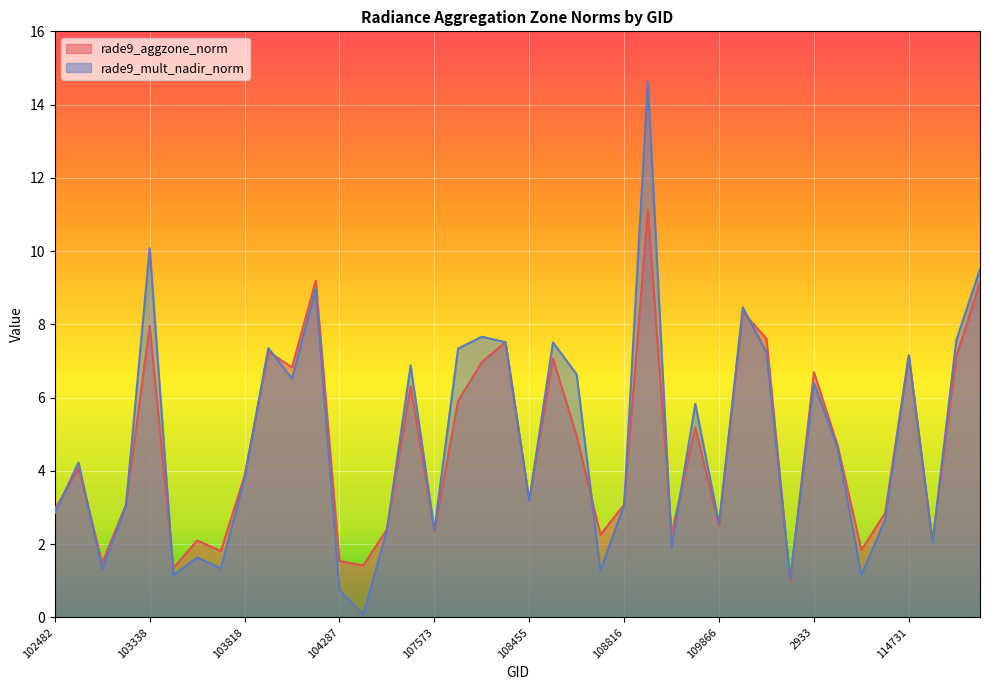

Reading left to right, transcribe all the data shown in this chart.

rade9_aggzone_norm: 2.9	4.1	1.5	3.1	8.0	1.3	2.1	1.8	3.9	7.3	6.8	9.2	1.5	1.4	2.4	6.3	2.4	5.9	7.0	7.5	3.2	7.1	5.0	2.3	3.1	11.1	2.3	5.2	2.5	8.3	7.6	1.0	6.7	4.7	1.8	2.9	7.2	2.1	7.1	9.2
rade9_mult_nadir_norm: 2.8	4.2	1.3	3.1	10.1	1.2	1.6	1.3	3.8	7.4	6.5	9.0	0.8	0.1	2.4	6.9	2.4	7.3	7.7	7.5	3.2	7.5	6.6	1.3	3.1	14.6	1.9	5.8	2.6	8.5	7.2	1.1	6.4	4.6	1.2	2.7	7.2	2.0	7.6	9.5